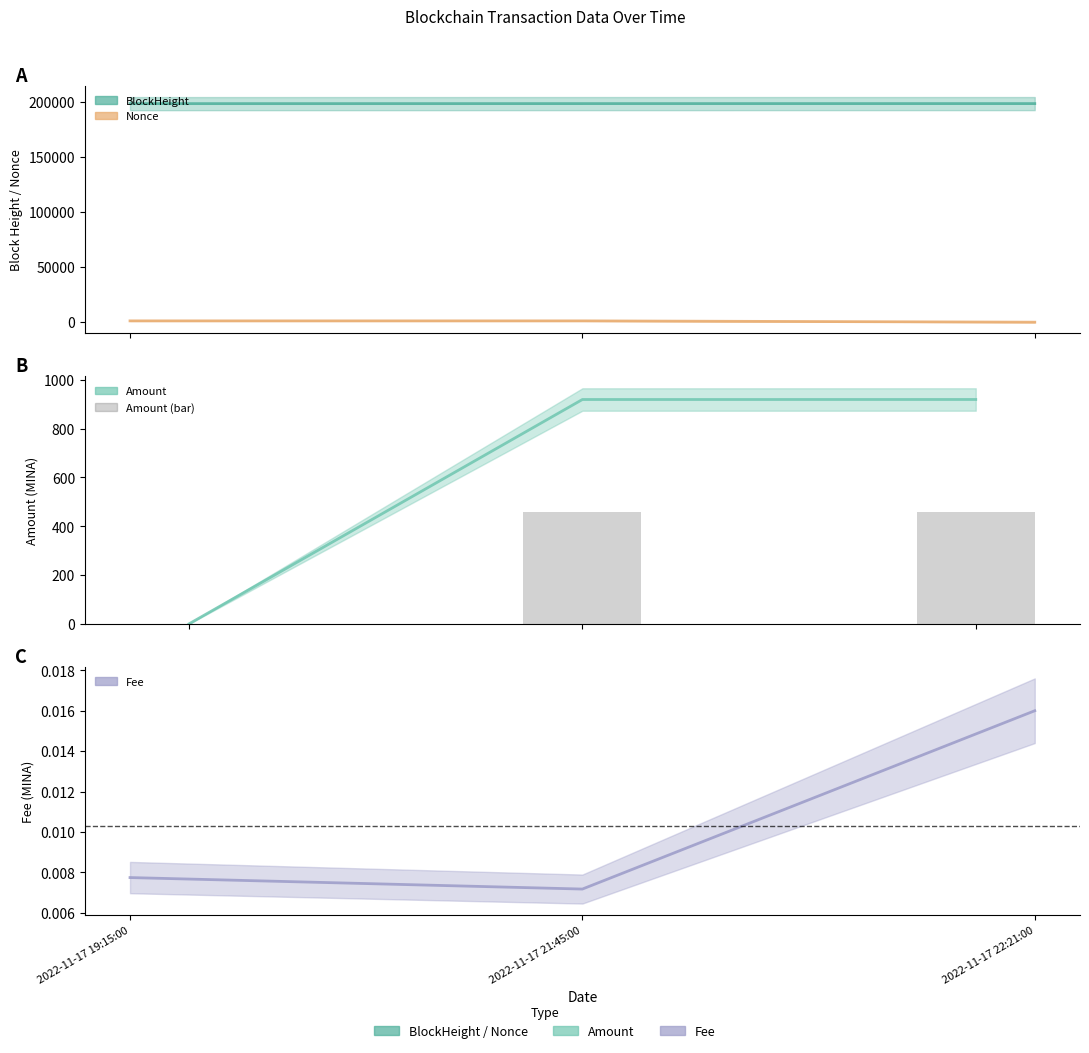

What is the sum of the values at 2022-11-17 21:45:00 and 2022-11-17 22:21:00?

918.7